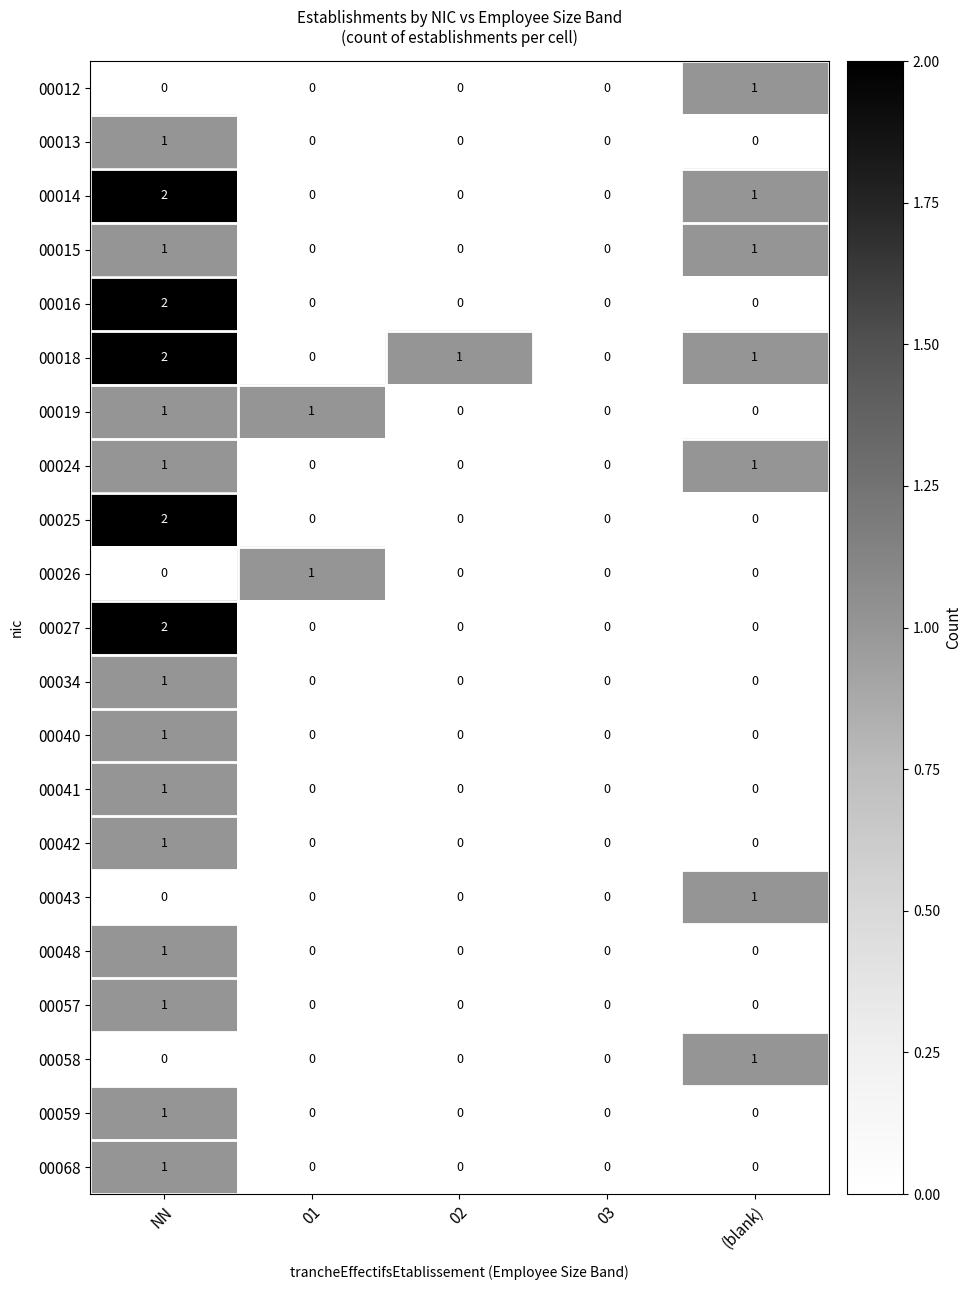

What is the maximum value shown in the chart?

2